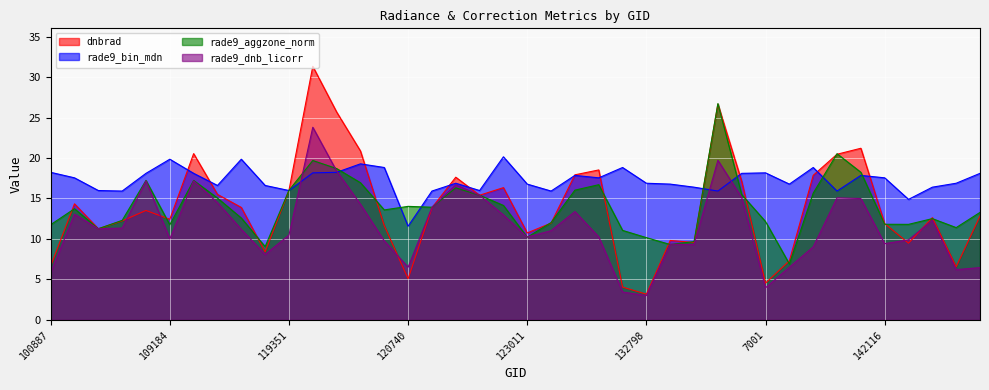

At which category is the sum across all series the highest?

3797